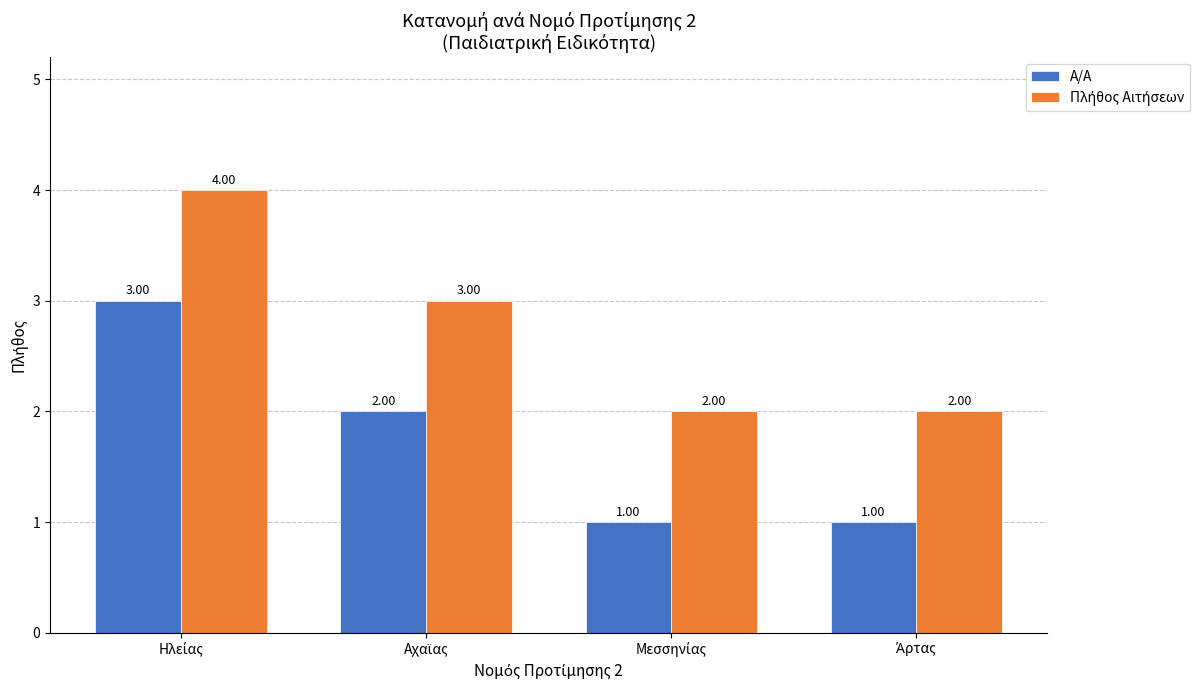

At how many categories does at least one series exceed 1?

4